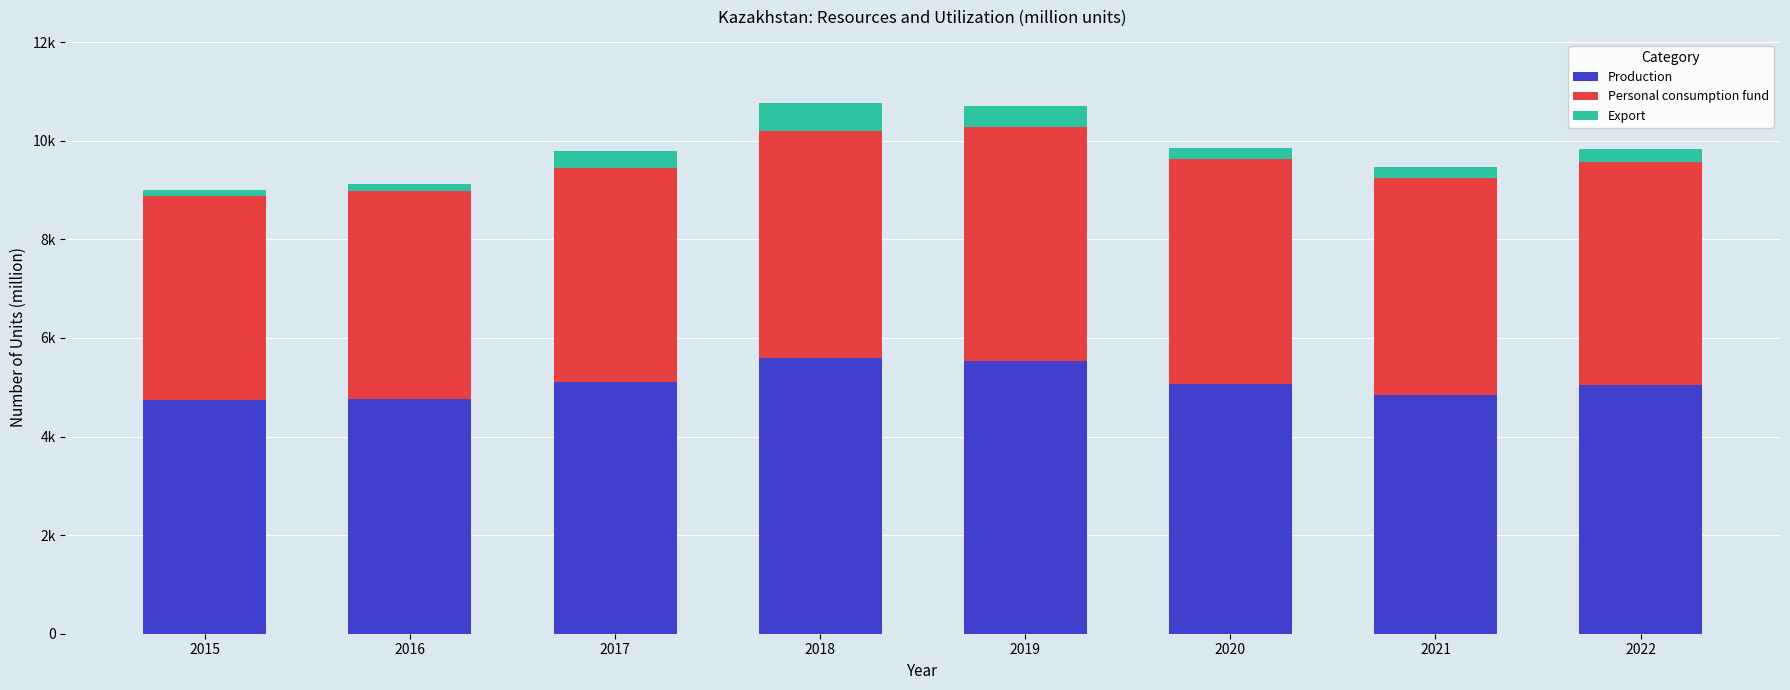

The value of Production at 2015 is 7242.2. True or false?

False